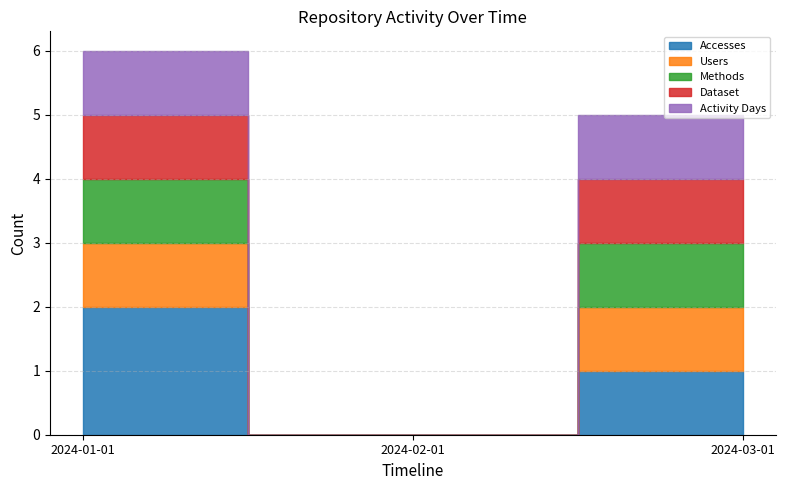

How many lines are shown in the chart?

5